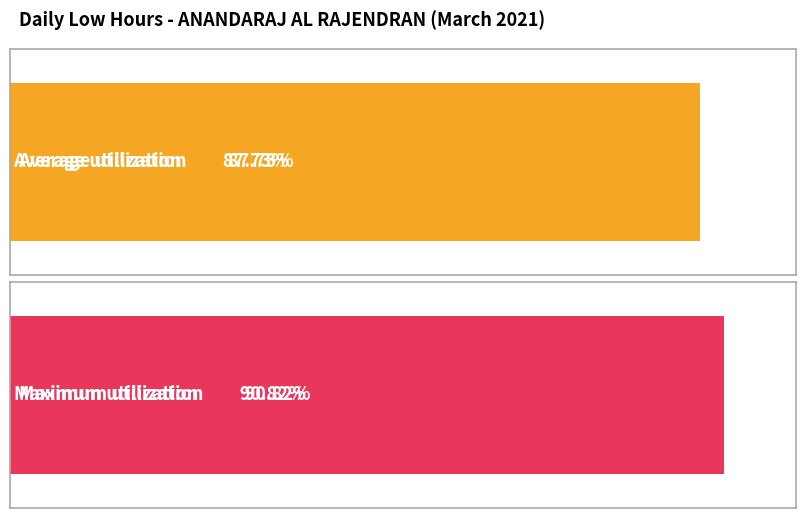

Are the bars horizontal?

Yes